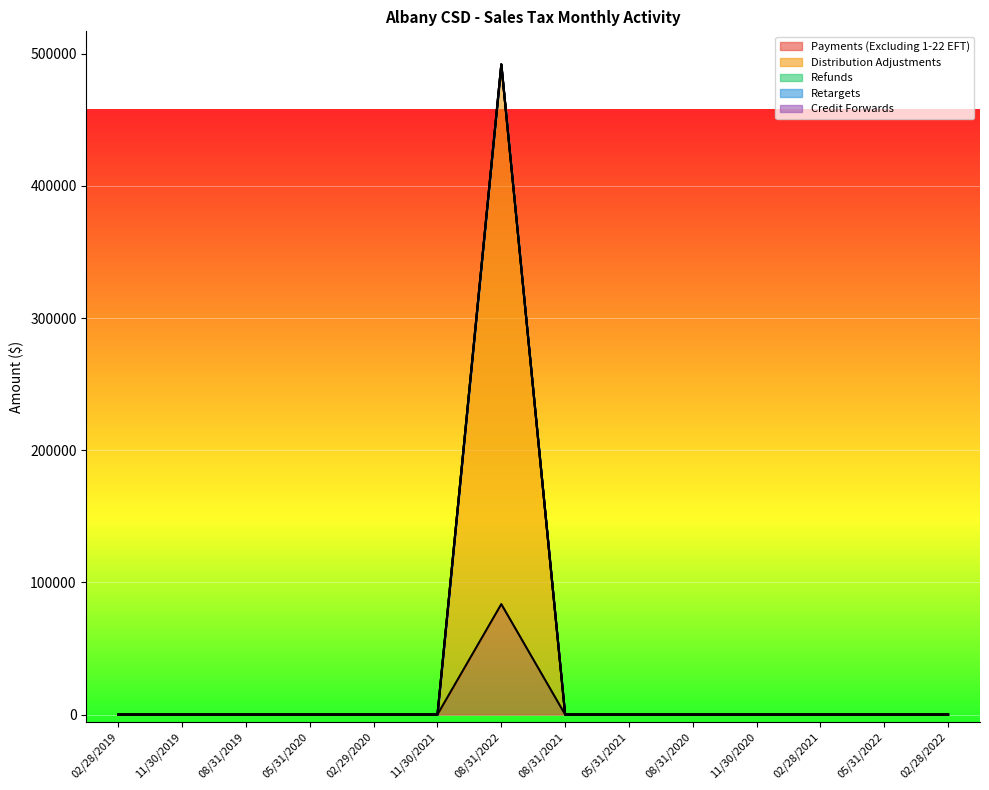

Between 08/31/2022 and 05/31/2021, which is larger?

08/31/2022